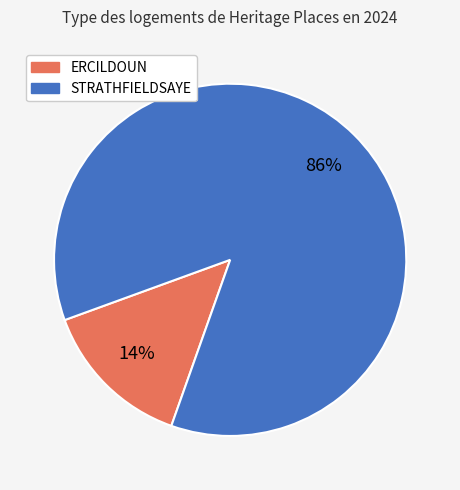

How many segments does this pie chart have?

2